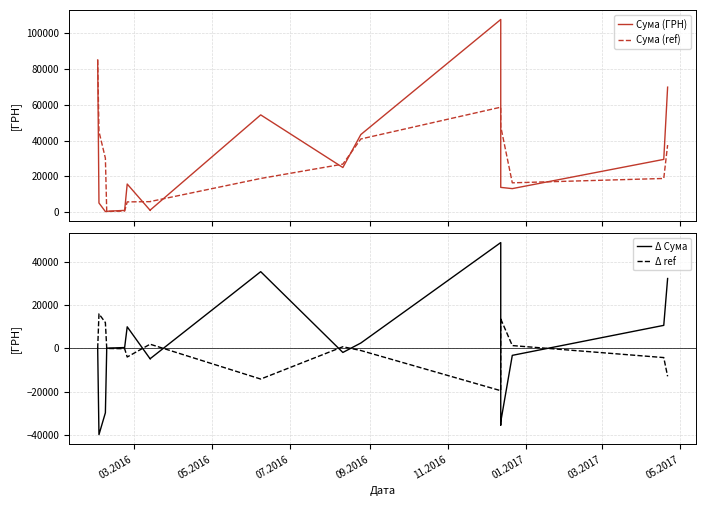

What is the difference between the Δ ref values at 05.2017 and 07.2016?

9952.9